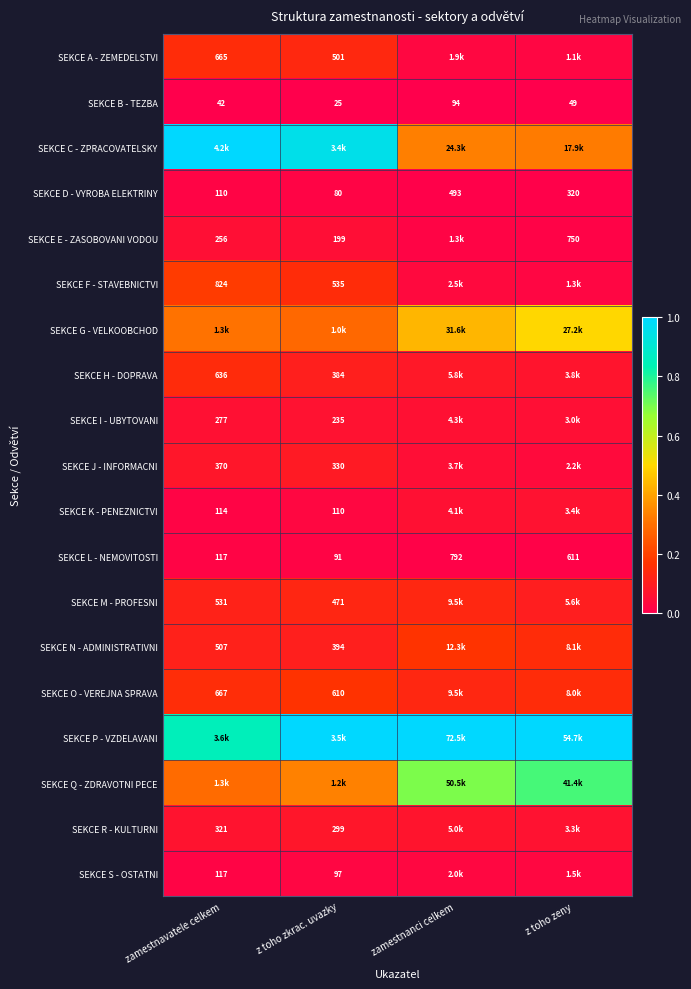

Is the value of SEKCE N - ADMINISTRATIVNI at z toho zkrac. uvazky greater than the value of SEKCE D - VYROBA ELEKTRINY at zamestnanci celkem?

No